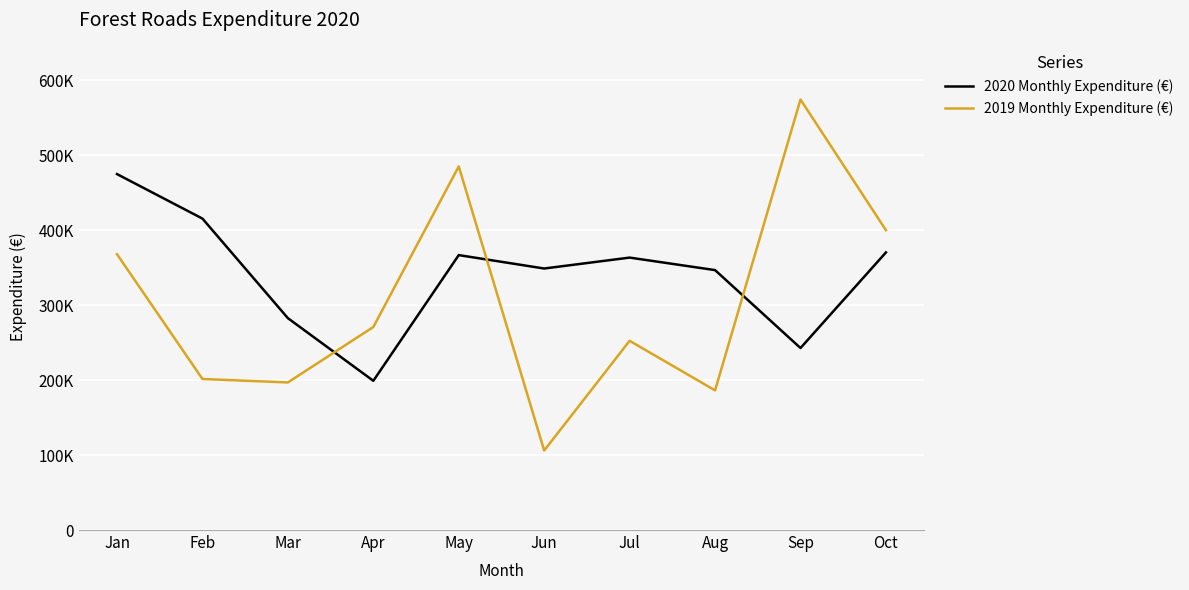

The 2019 Monthly Expenditure (€) series shows 622734.1 at Jan. True or false?

False